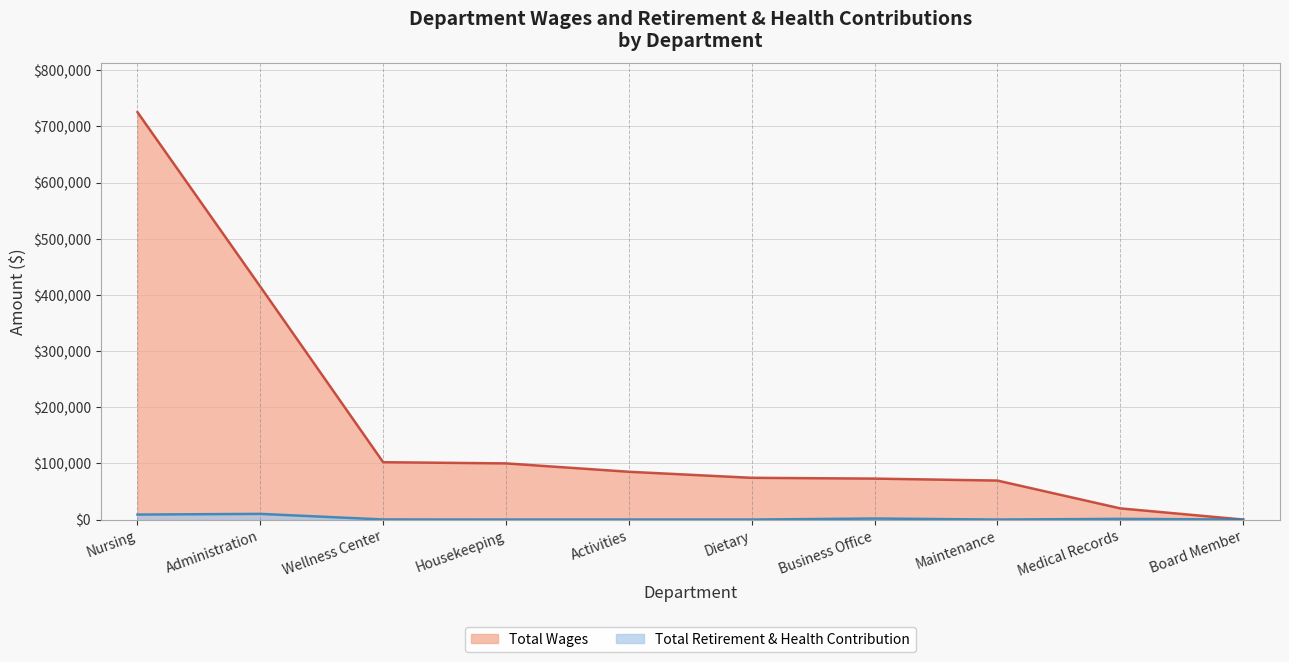

Which series changed the most between Administration and Business Office?

Total Wages